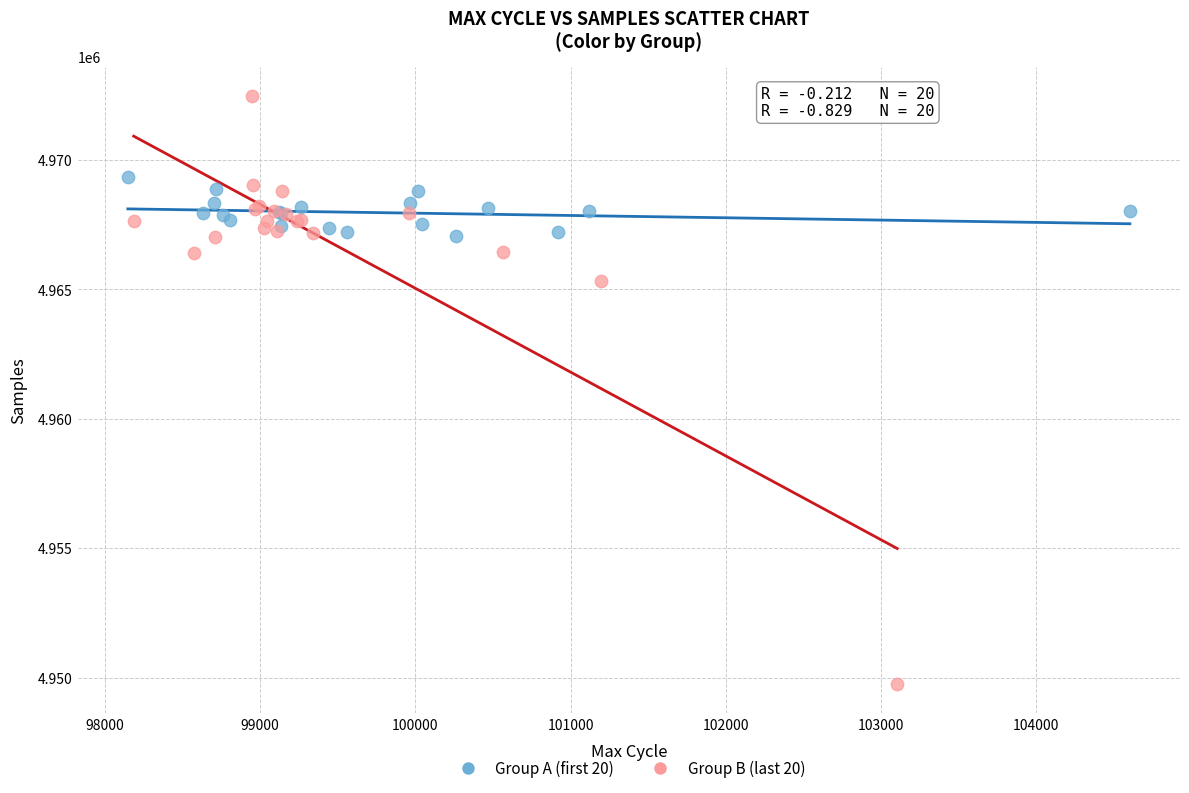

Which series reaches the maximum Y coordinate?

Group B (last 20)